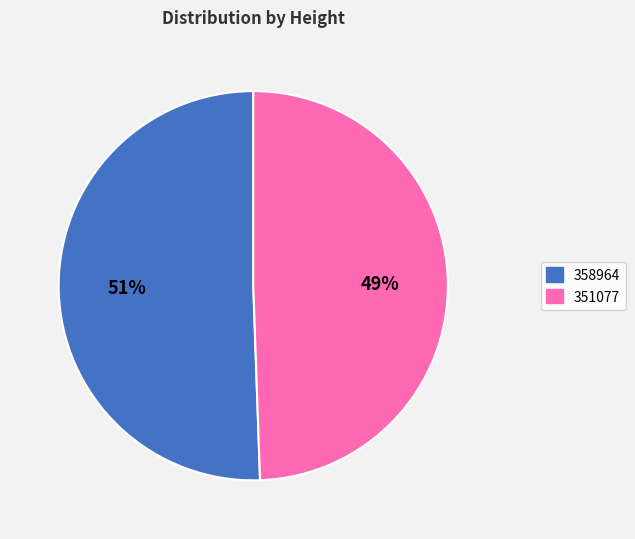

Rank the categories by value from highest to lowest.

358964, 351077